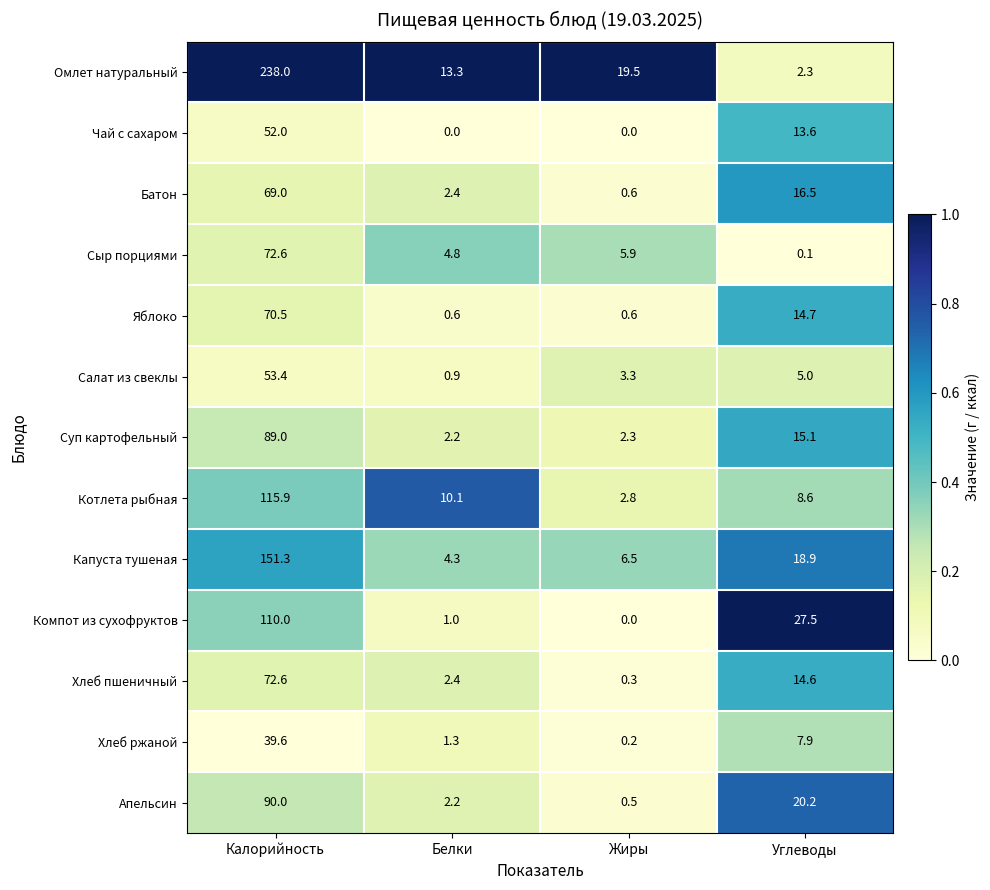

What is the sum of the Капуста тушеная values at Калорийность and Углеводы?

170.2